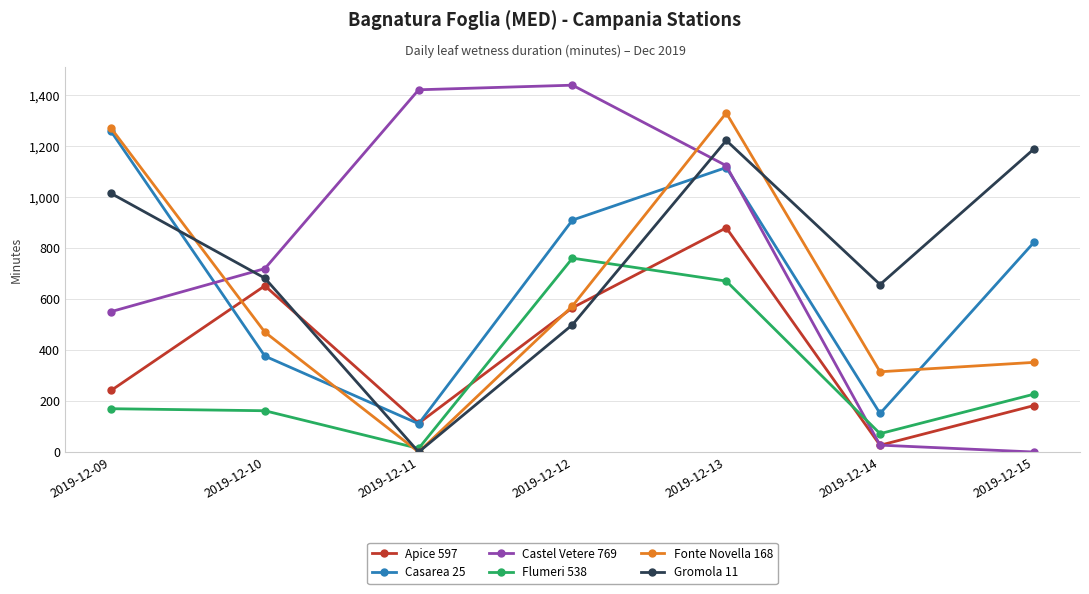

Is this an area chart (filled region under the line)?

No